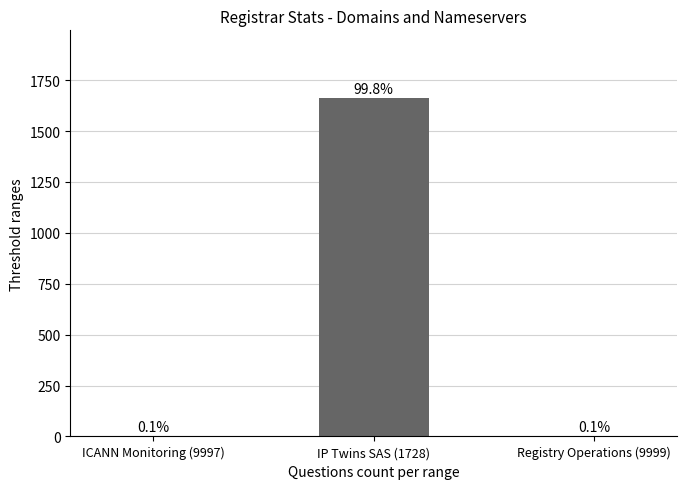

What is the label of the 2nd bar from the left?

IP Twins SAS (1728)